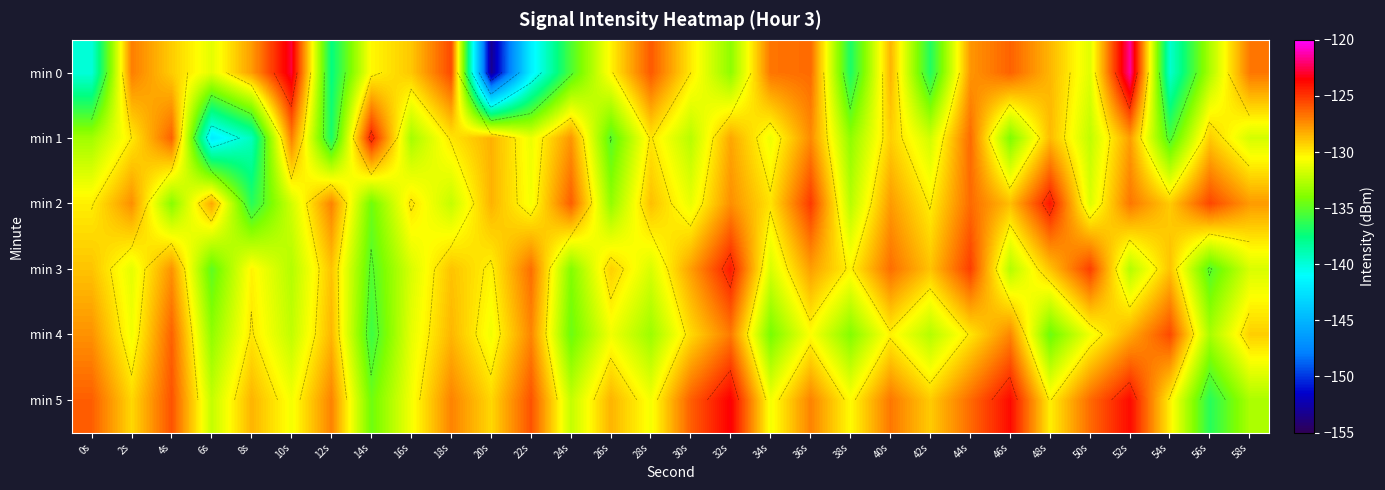

What is the total value across all series at 8s?

-792.0